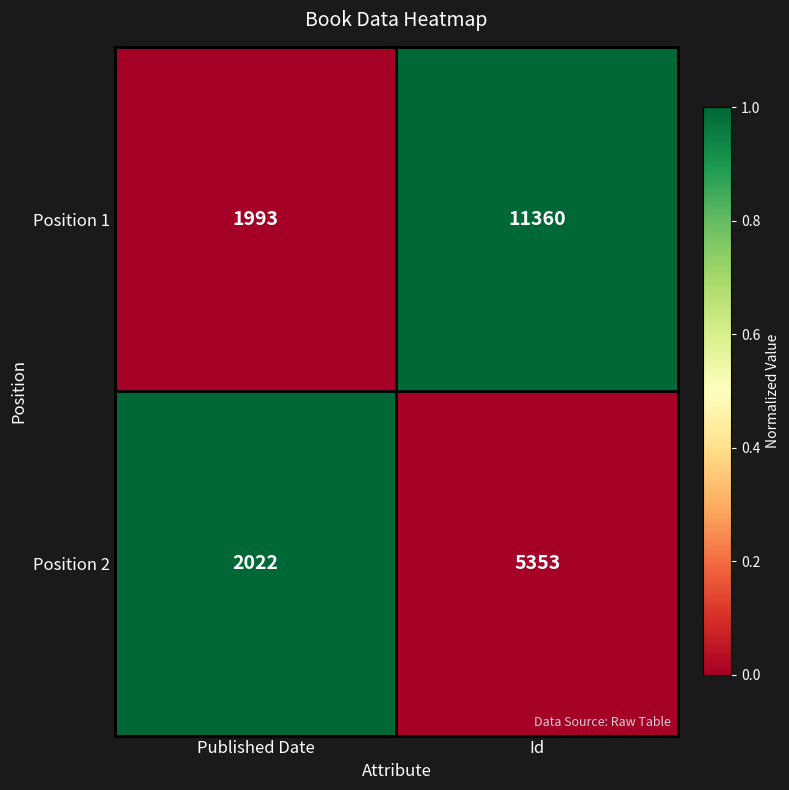

How many data points does each series have?

2